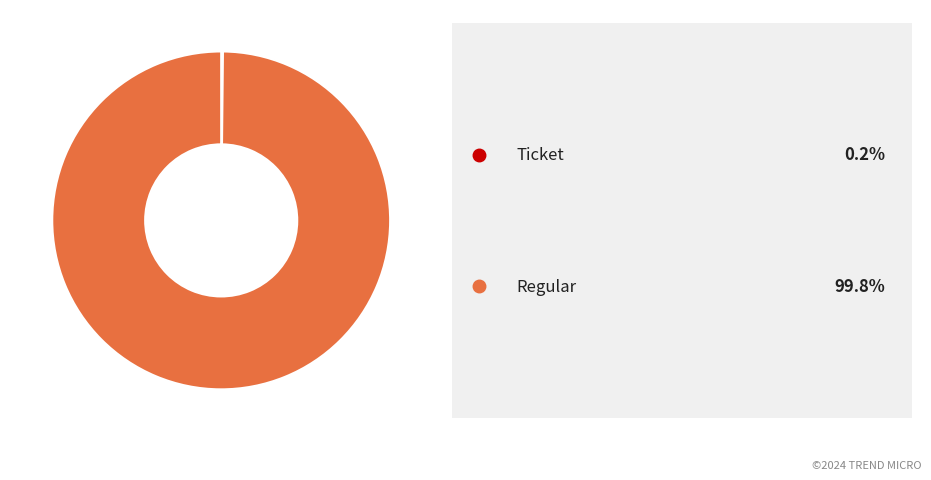

Does any single category account for the majority?

Yes